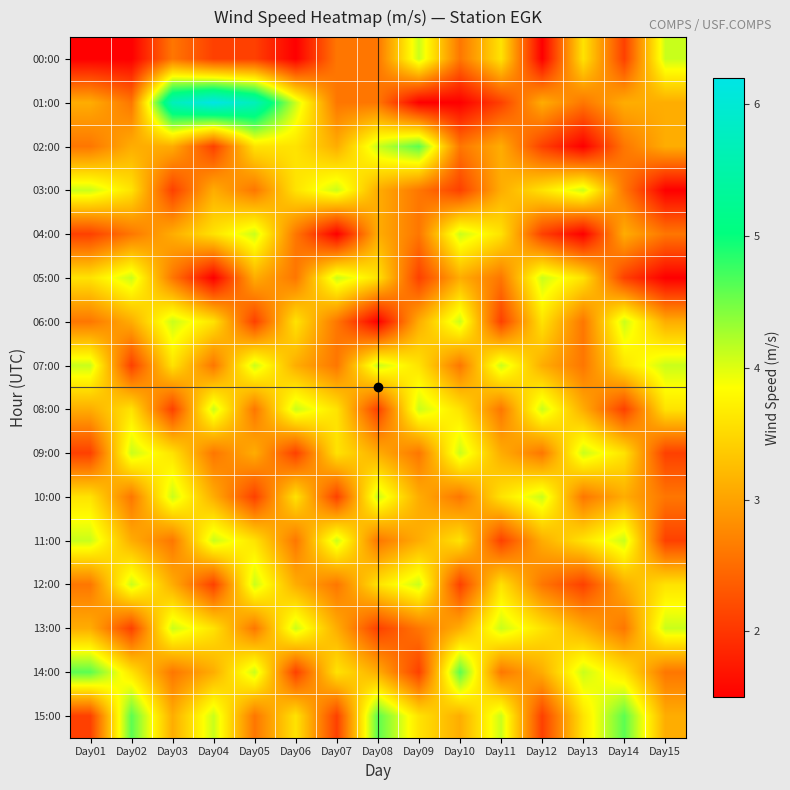

What is the maximum value shown in the chart?

6.2